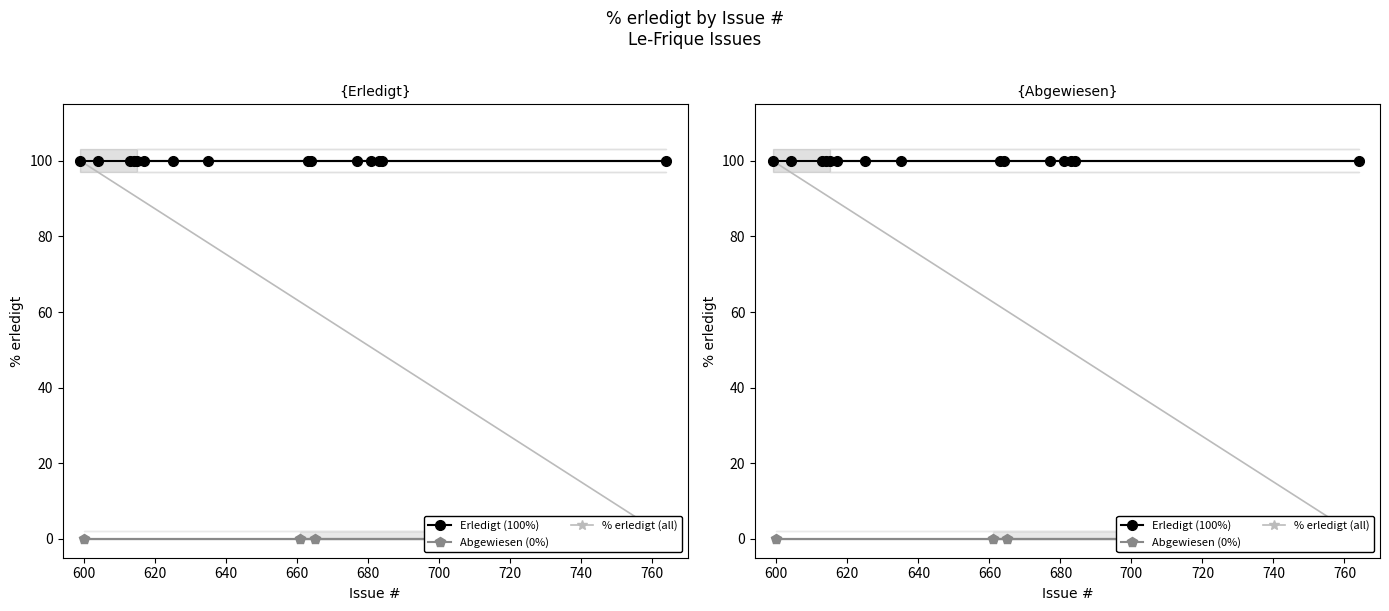

Between 683 and 617, which is larger?

683